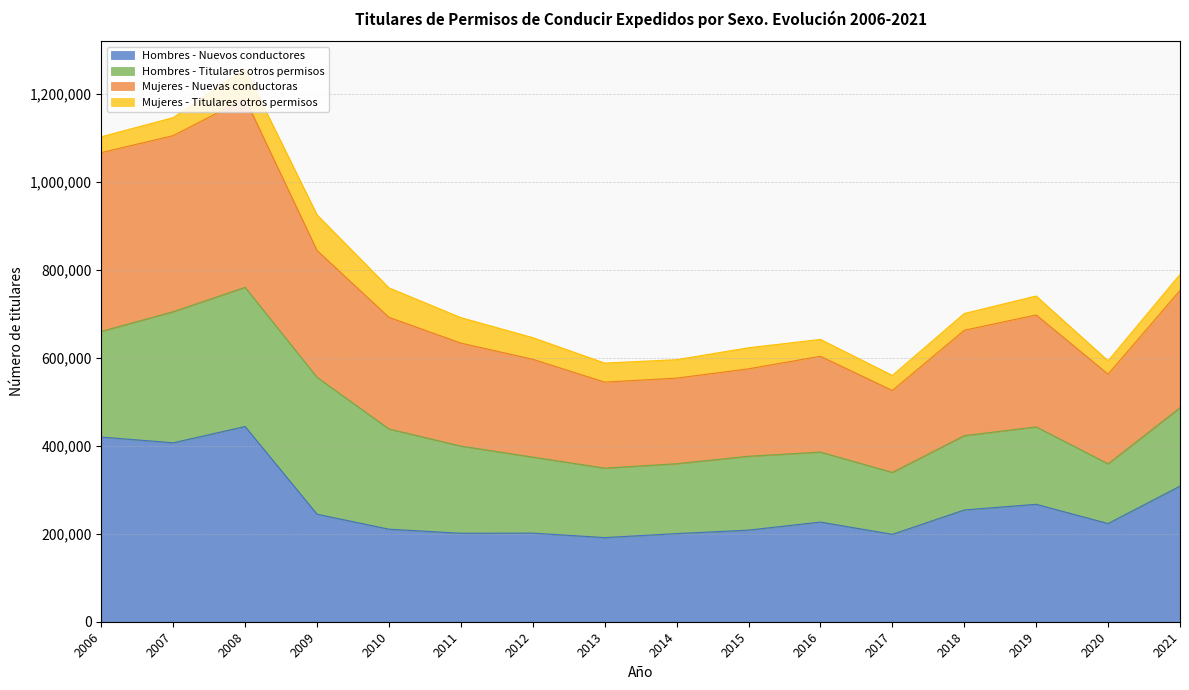

At which category is the sum across all series the highest?

2008